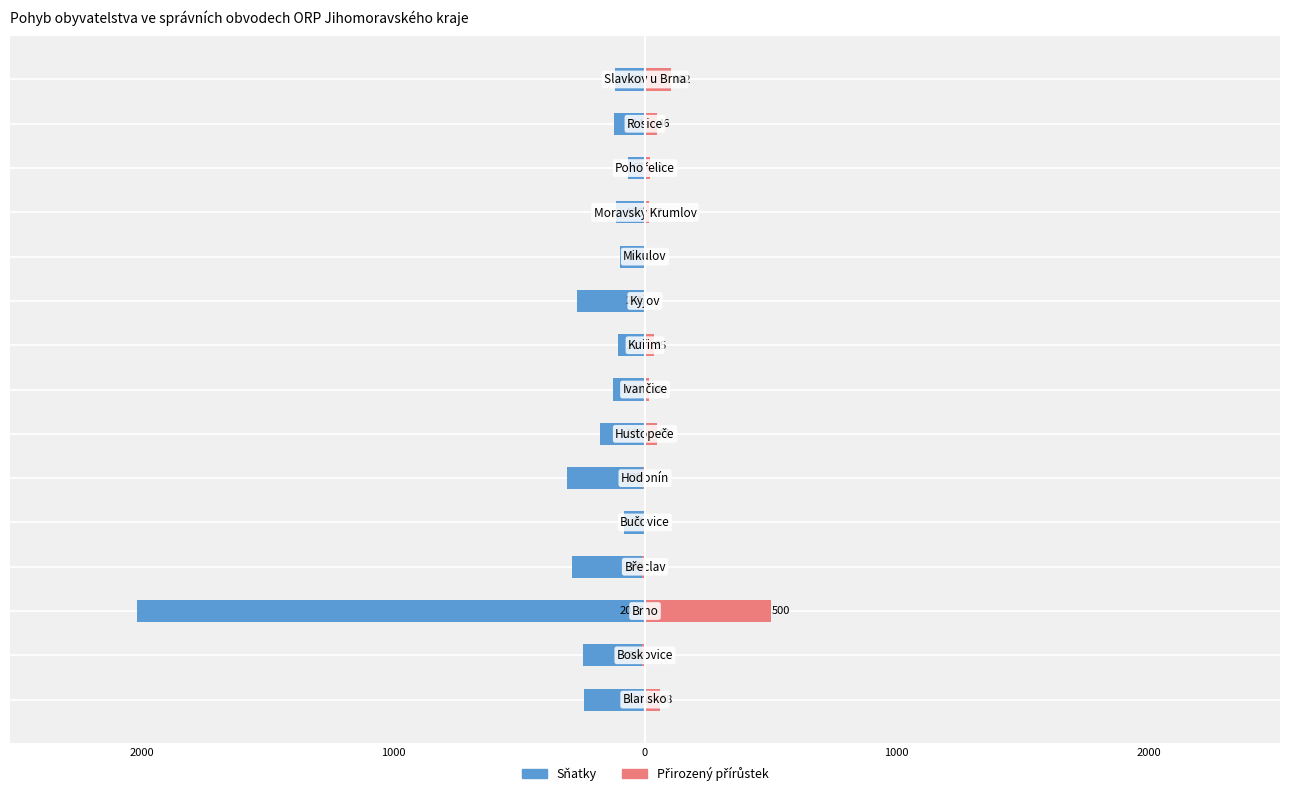

Which series has the largest range (max minus min)?

Sňatky